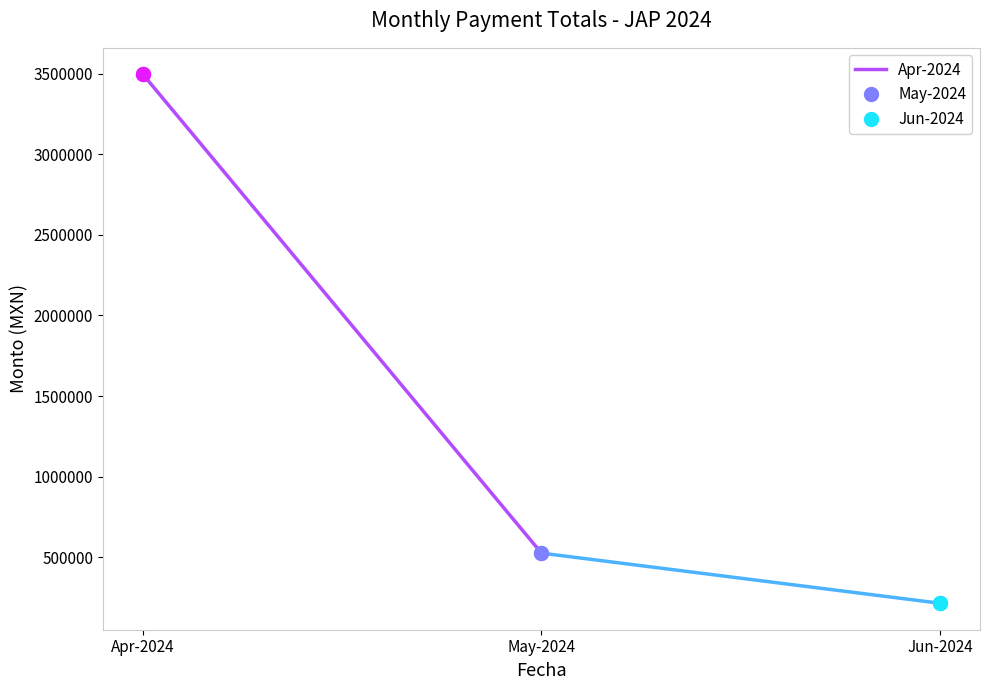

What is the ratio of the value at Apr-2024 to the value at May-2024?

6.7